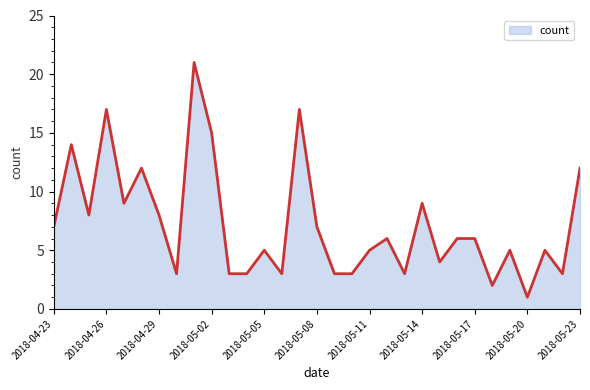

Does the chart display data point markers on the line(s)?

No